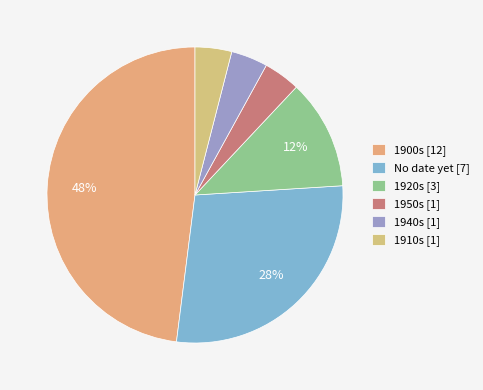

To the nearest percent, what portion does 1920s represent?

12%